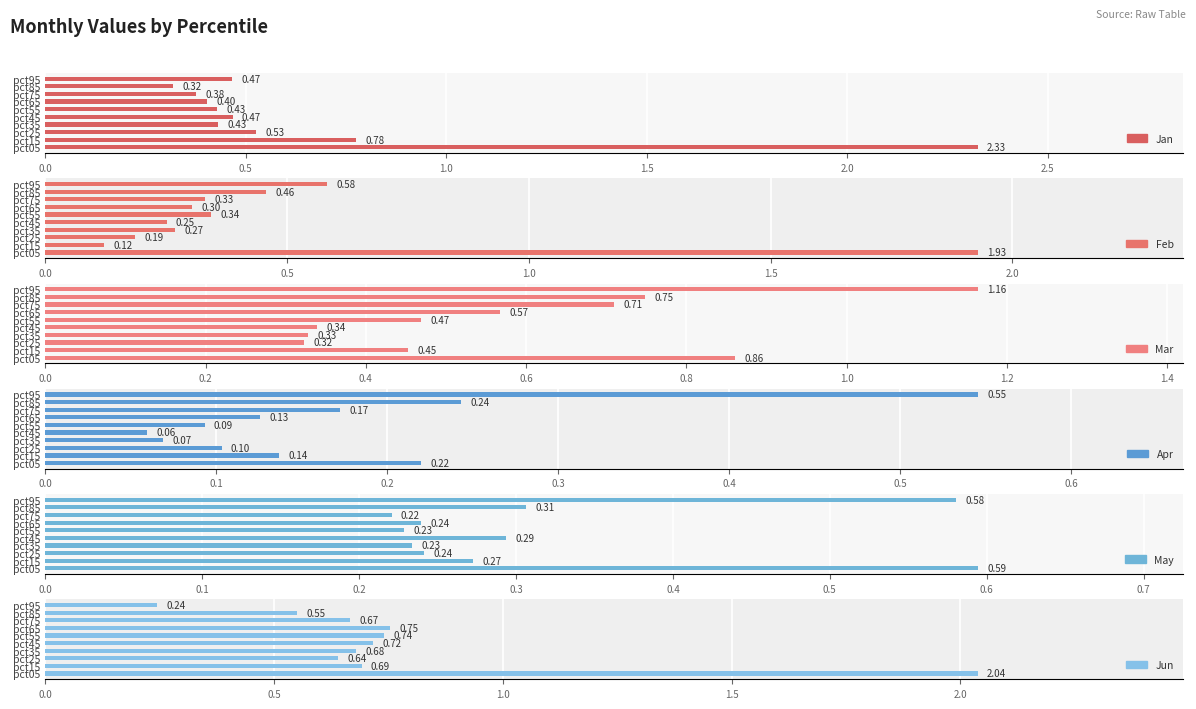

At pct65, list the series in order from largest to smallest.

Jun, Mar, Jan, Feb, May, Apr